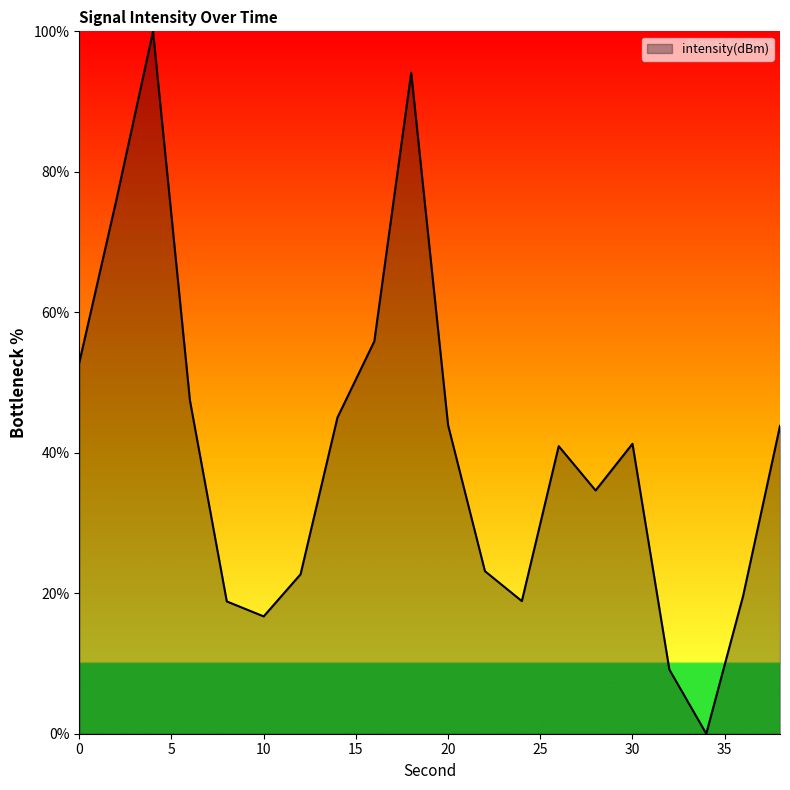

What is the greatest value displayed?

100.0